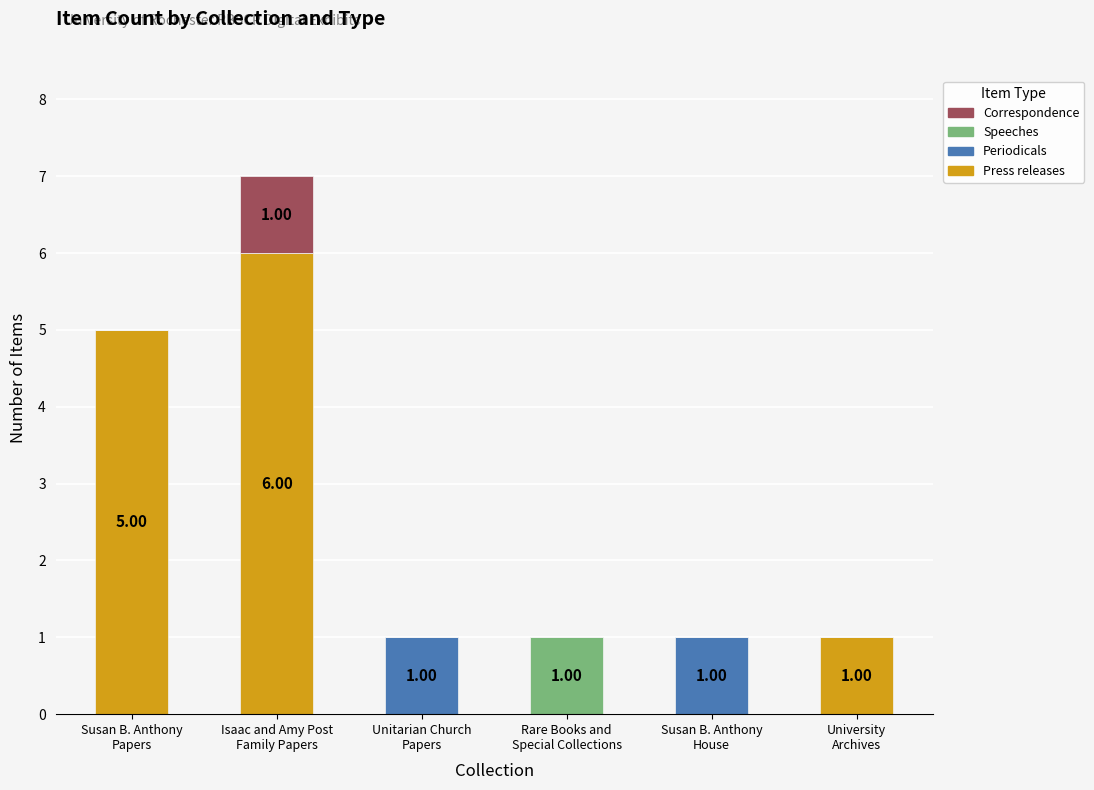

What is the sum of all Correspondence values?

12